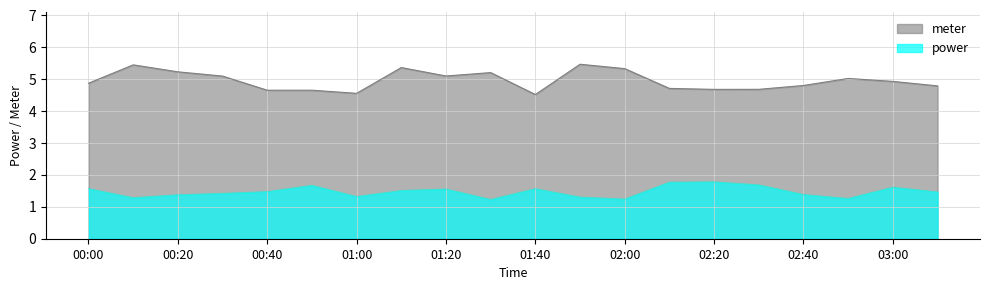

True or false: meter and power cross at least once.

False